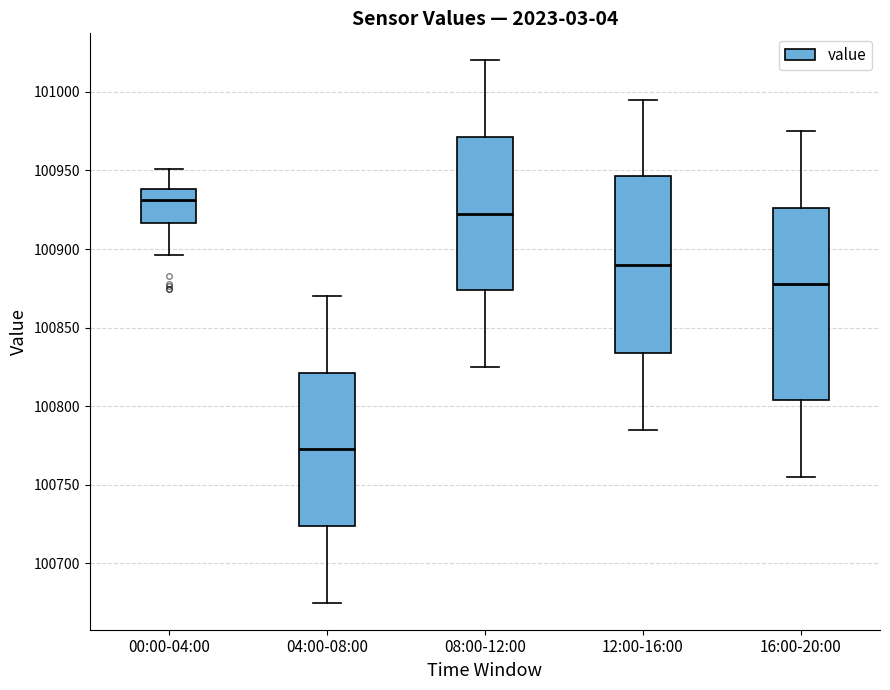

Reading left to right, transcribe this box plot: for each box, give where its median line is, the range the box spans, and where its two whiskers end, as read against the y-axis. The values are not printed on the chart, so give them approximately, as read against the axis.

00:00-04:00: median 100930, box 100915 to 100940, whiskers 100895 to 100950
04:00-08:00: median 100775, box 100725 to 100820, whiskers 100675 to 100870
08:00-12:00: median 100925, box 100875 to 100970, whiskers 100825 to 101020
12:00-16:00: median 100890, box 100835 to 100945, whiskers 100785 to 100995
16:00-20:00: median 100880, box 100805 to 100925, whiskers 100755 to 100975